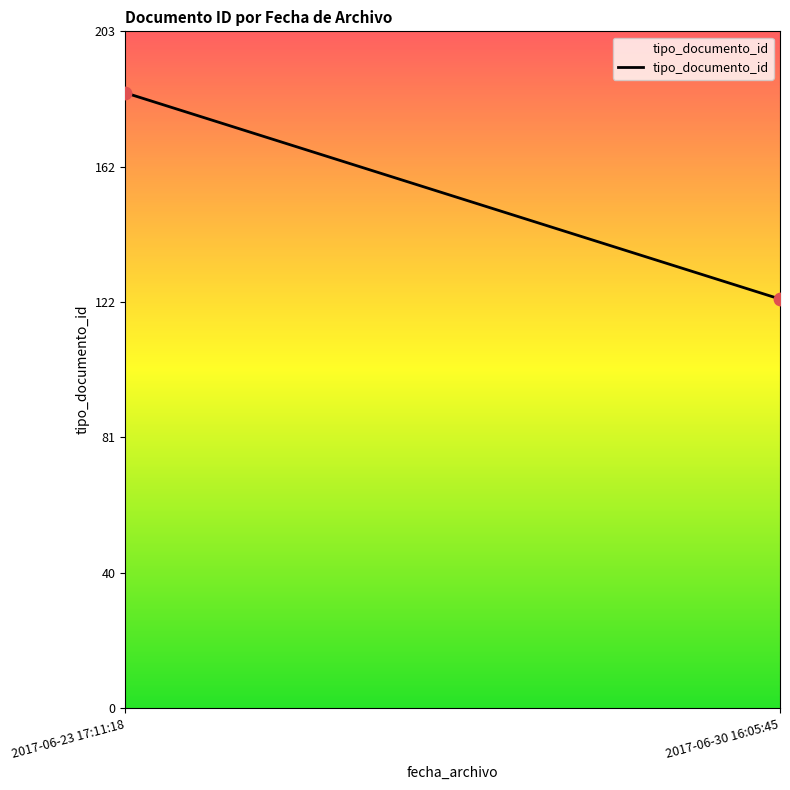

What is the average Y value?

154